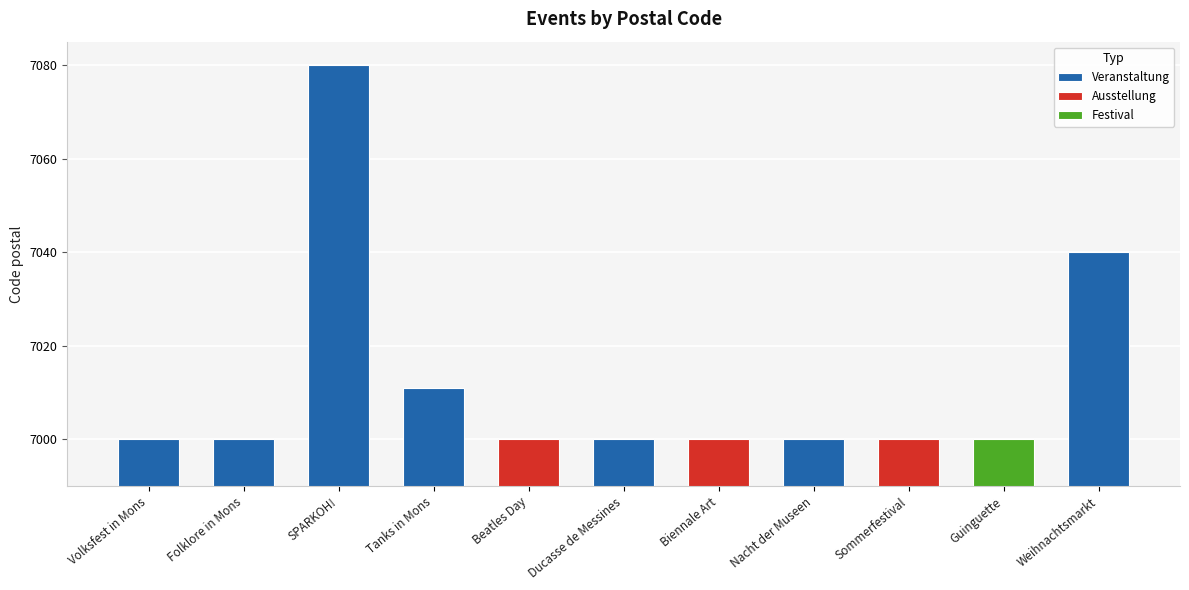

How many data points are above 7000?

3